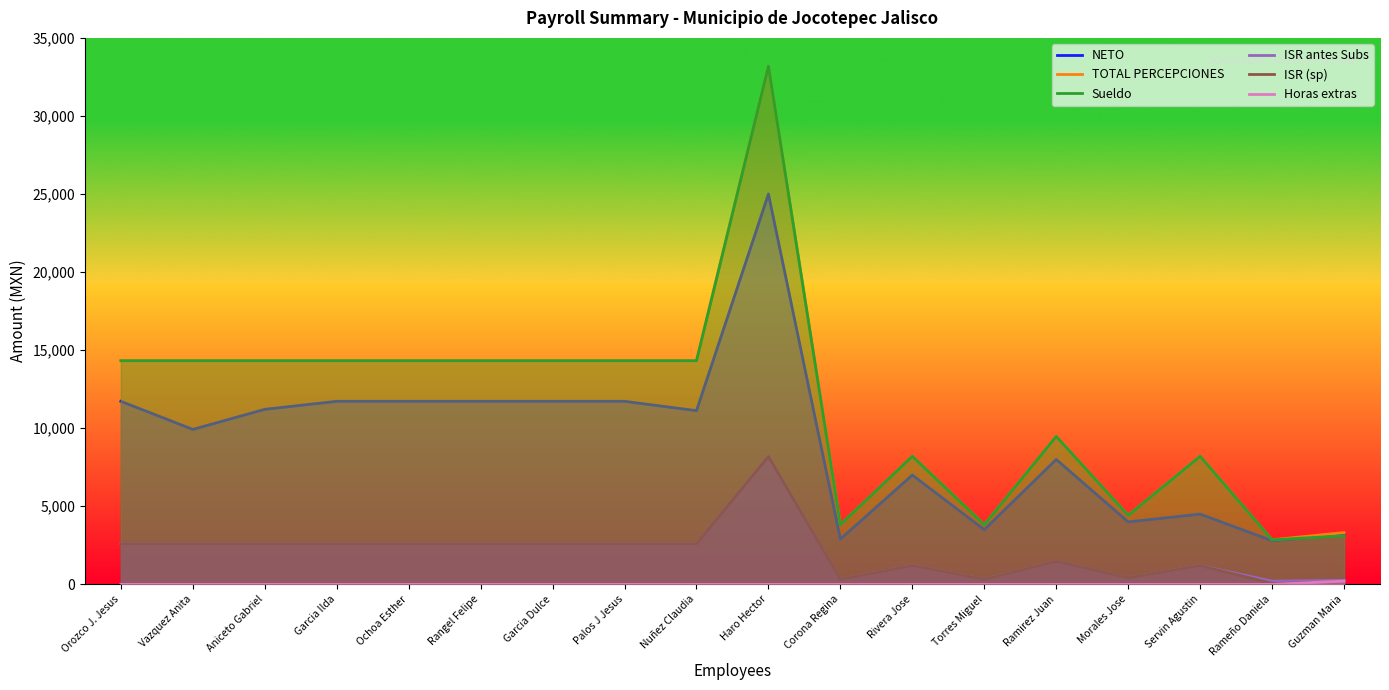

What is the sum of all Horas extras values?

208